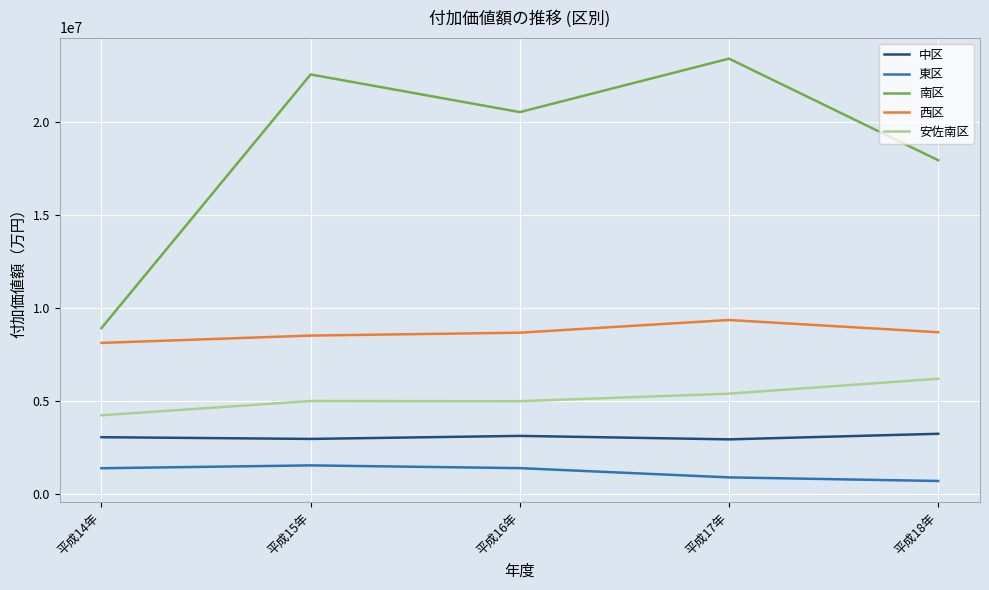

True or false: 東区 and 西区 intersect in this chart.

False